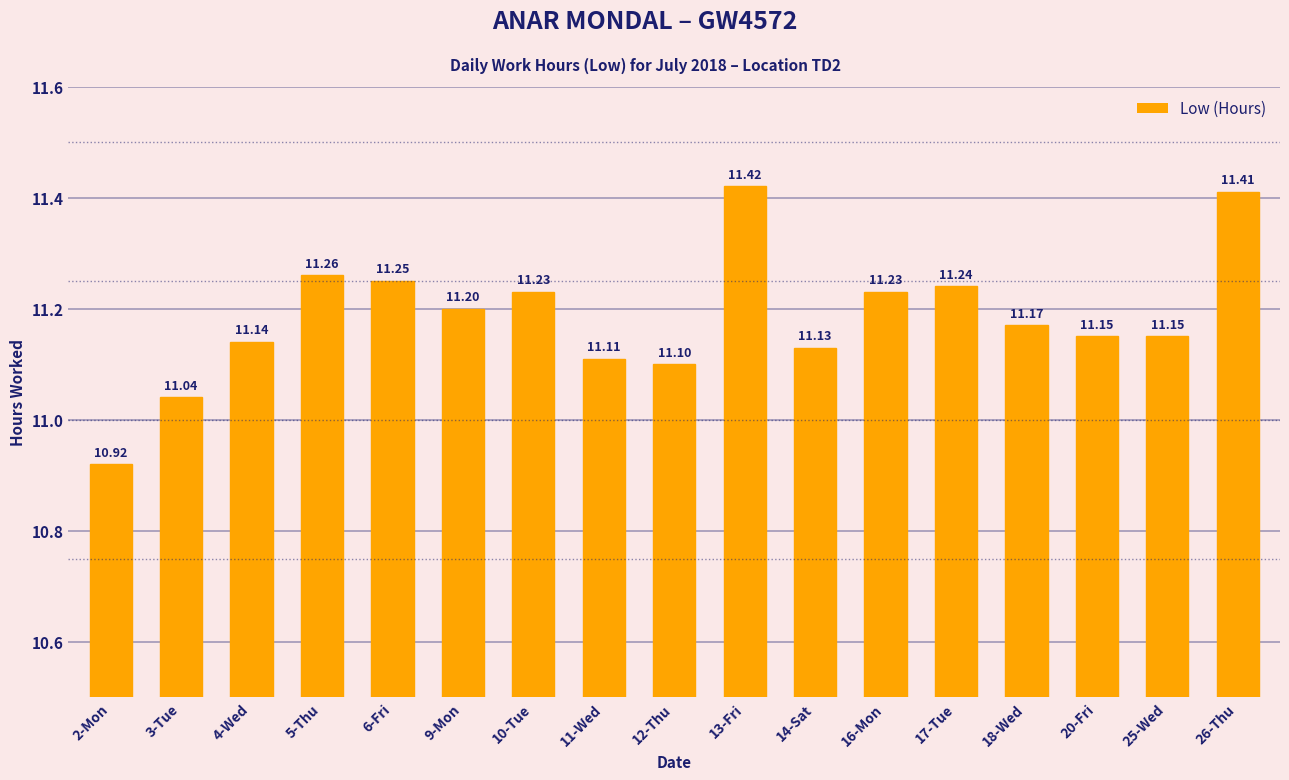

Which label corresponds to the largest value in the chart?

13-Fri